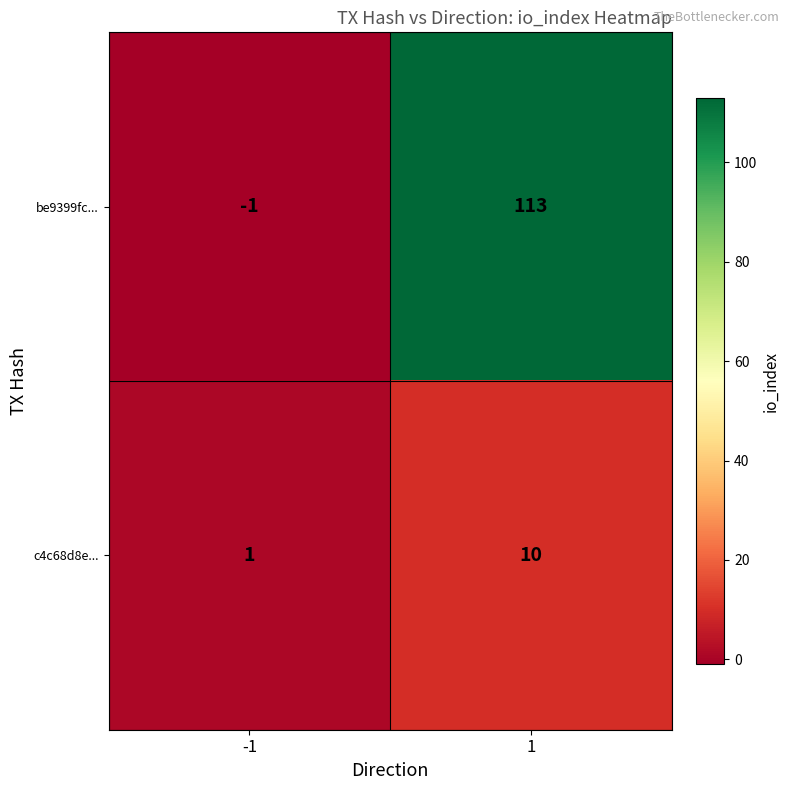

Is the value of be9399fc... at 1 greater than the value of c4c68d8e... at -1?

Yes